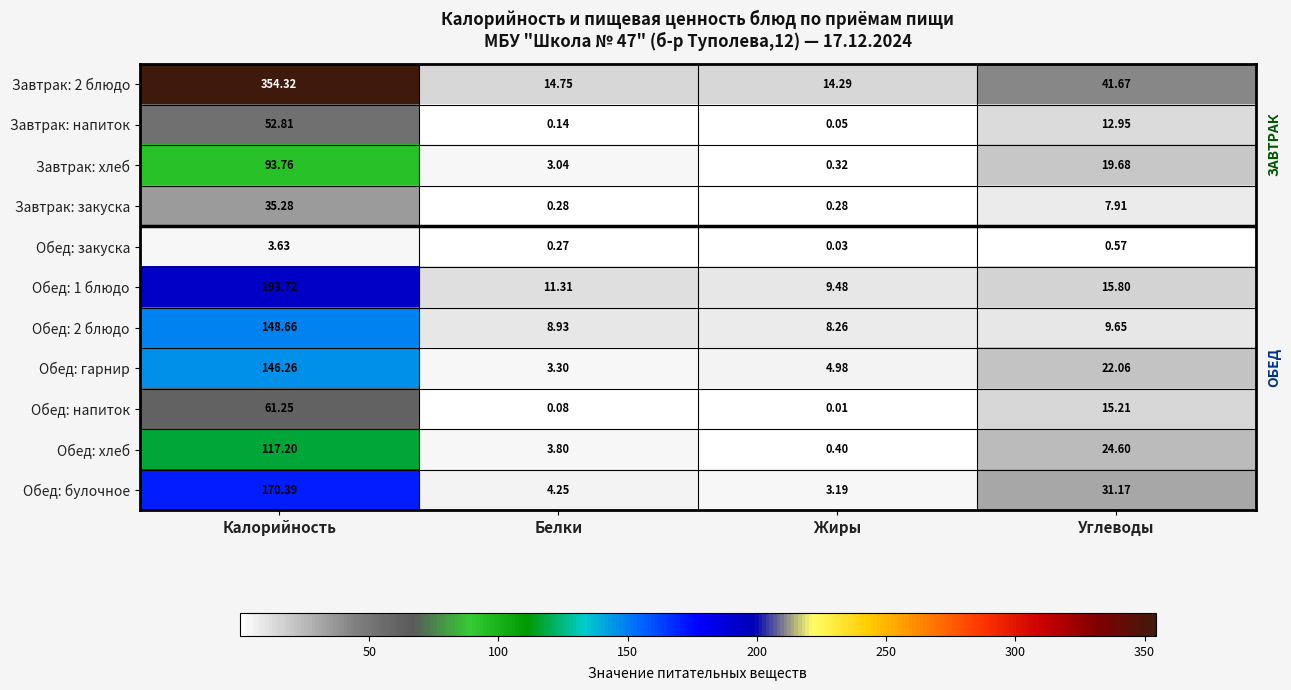

Where is Обед: напиток nearest to the value 30?

Углеводы